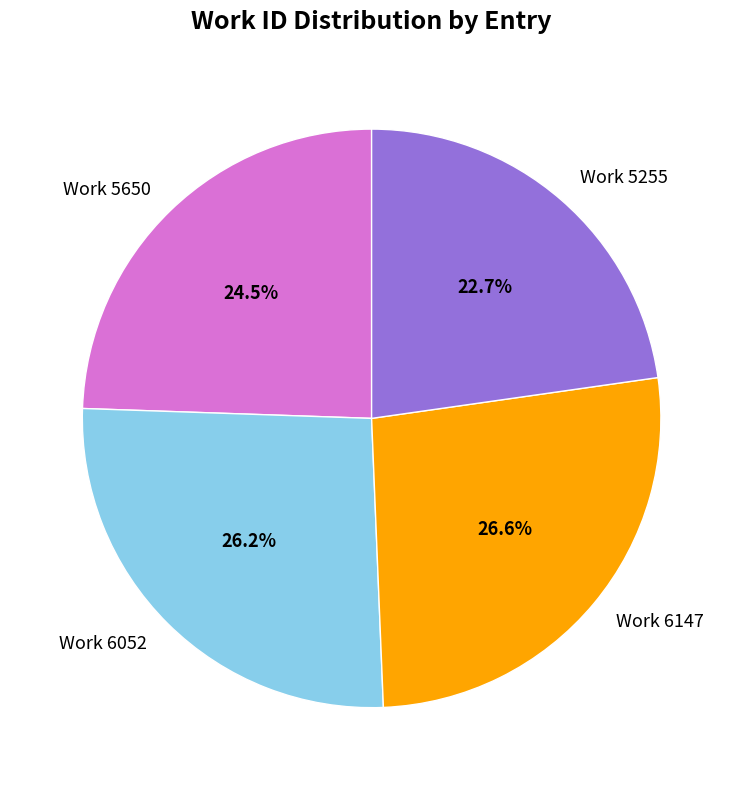

What percentage is the Work 5255 slice, to the nearest percent?

23%